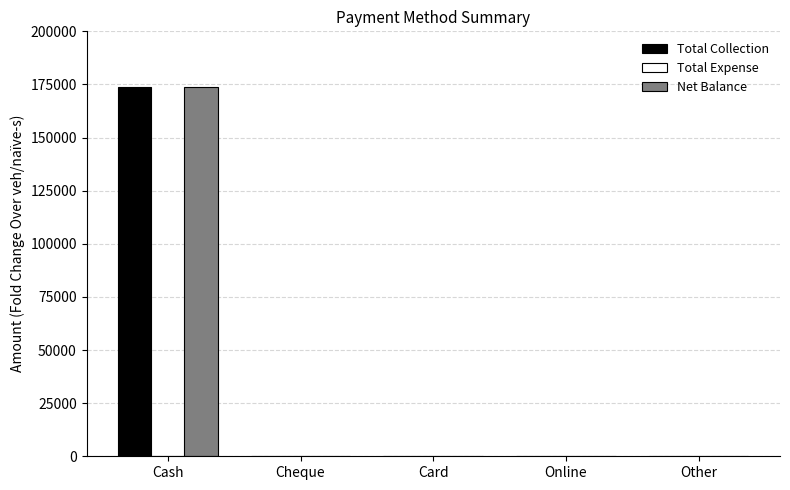

What is the maximum value shown in the chart?

173641